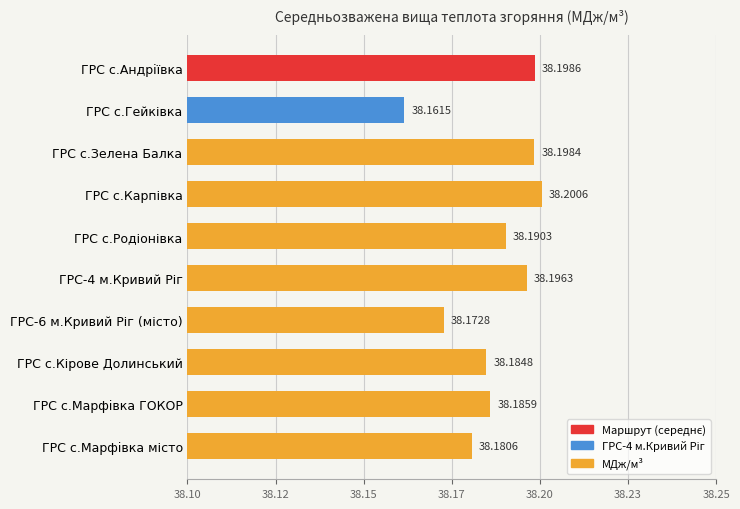

Are the bars horizontal?

Yes